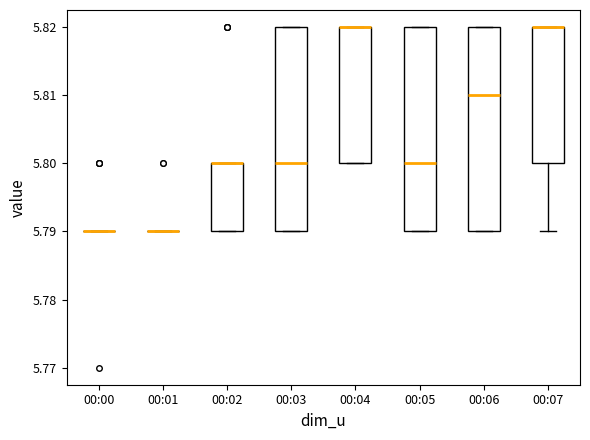

Reading left to right, read every box against the y-axis: the position of its median line, the range the box covers, and the ends of its whiskers. The values are not printed on the chart, so give them approximately, as read against the axis.

00:00: box collapsed to a line at 5.79, whiskers 5.79 to 5.79
00:01: box collapsed to a line at 5.79, whiskers 5.79 to 5.79
00:02: median 5.80 (drawn on the box's upper edge), box 5.79 to 5.80, whiskers 5.79 to 5.80
00:03: median 5.80, box 5.79 to 5.82, whiskers 5.79 to 5.82
00:04: median 5.82 (drawn on the box's upper edge), box 5.80 to 5.82, whiskers 5.80 to 5.82
00:05: median 5.80, box 5.79 to 5.82, whiskers 5.79 to 5.82
00:06: median 5.81, box 5.79 to 5.82, whiskers 5.79 to 5.82
00:07: median 5.82 (drawn on the box's upper edge), box 5.80 to 5.82, whiskers 5.79 to 5.82